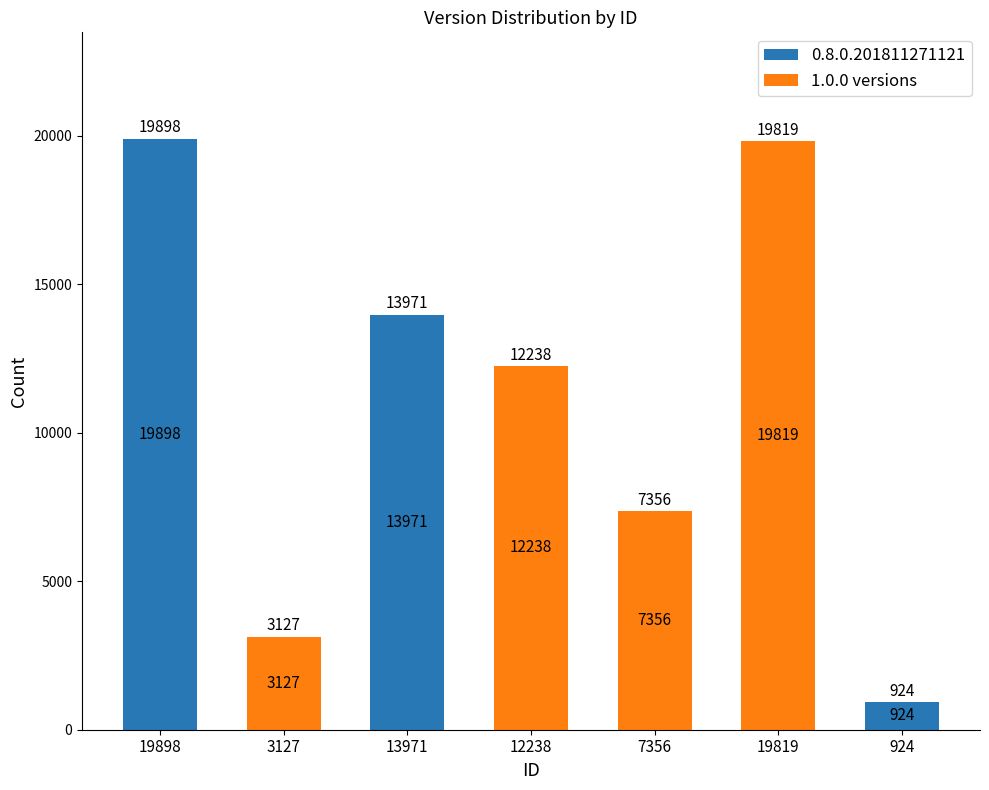

The 0.8.0.201811271121 series shows 0 at 7356. True or false?

True